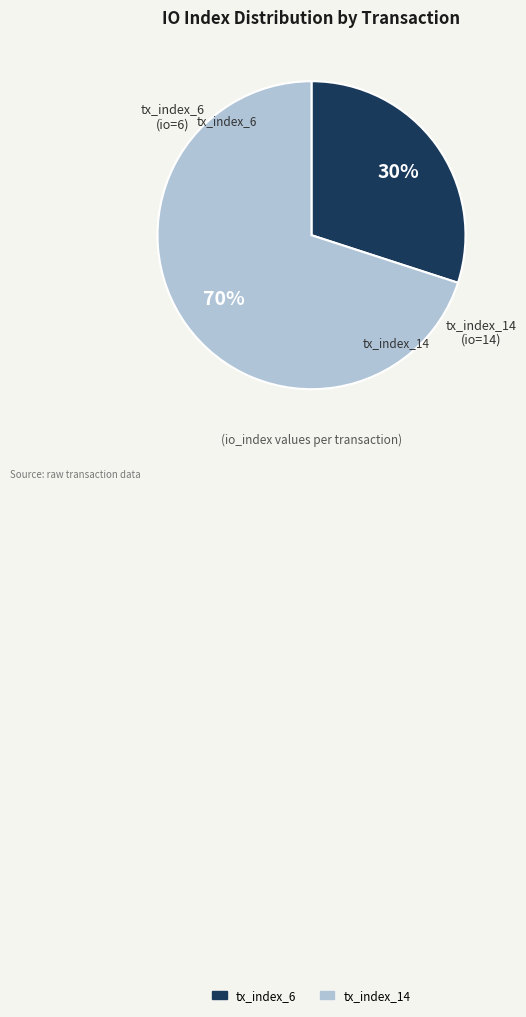

Which has a higher value, tx_index_14 or tx_index_6?

tx_index_14